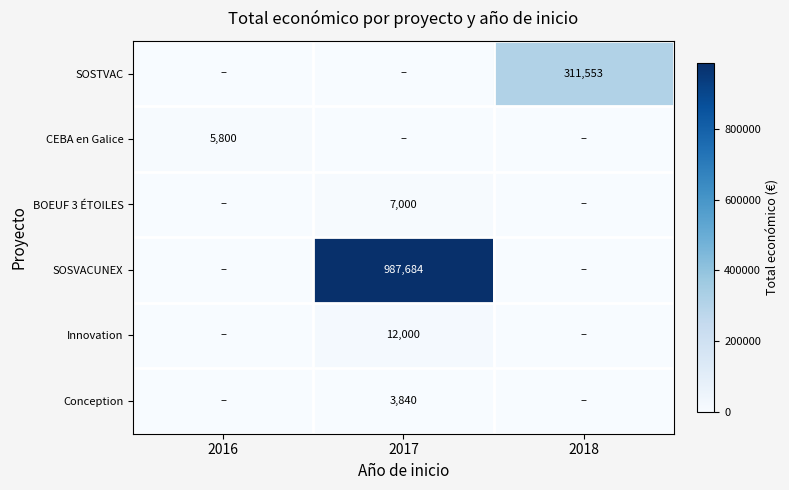

What is the total value across all series at 2016?

5800